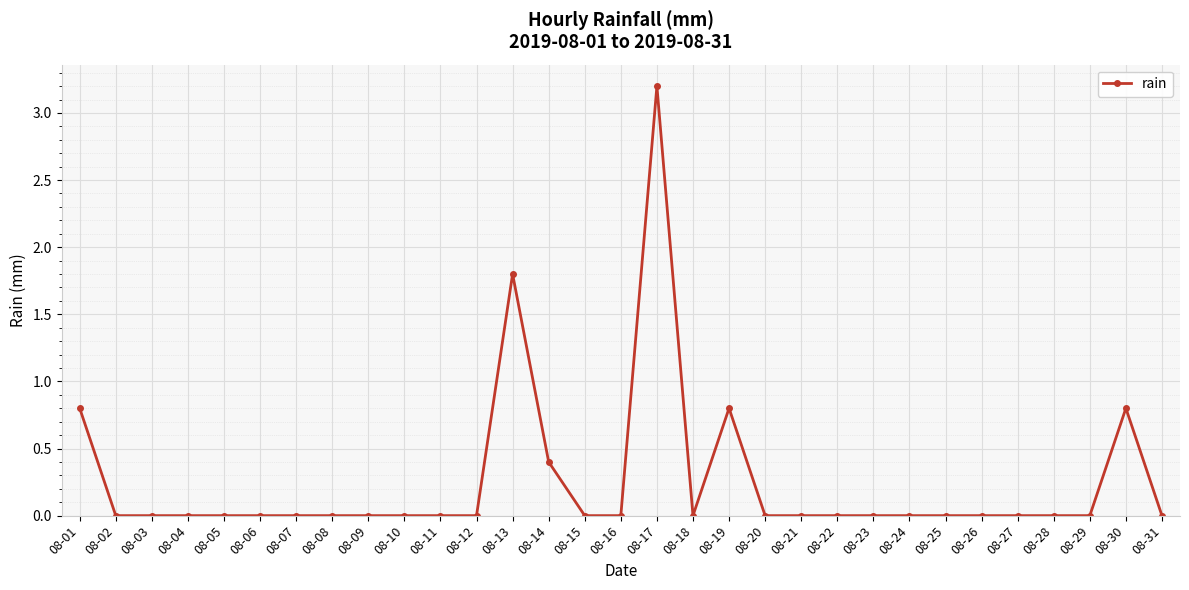

What is the sum of the values at 08-01 and 08-02?

0.8